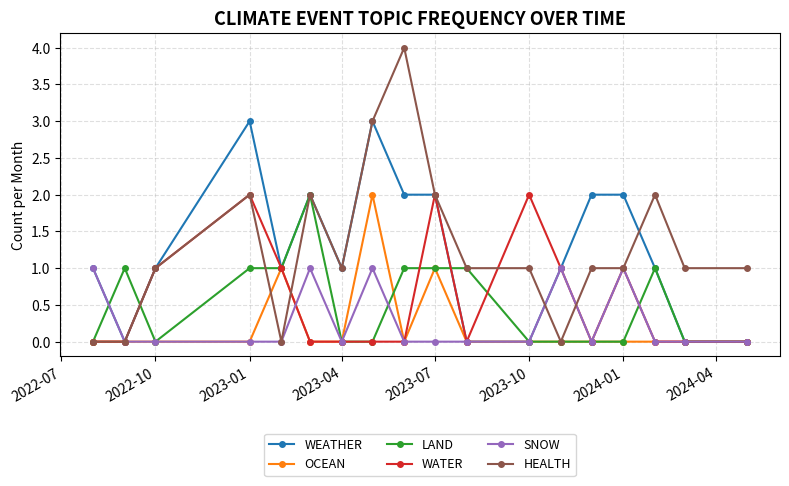

True or false: HEALTH has more than 0 interior local peaks.

True